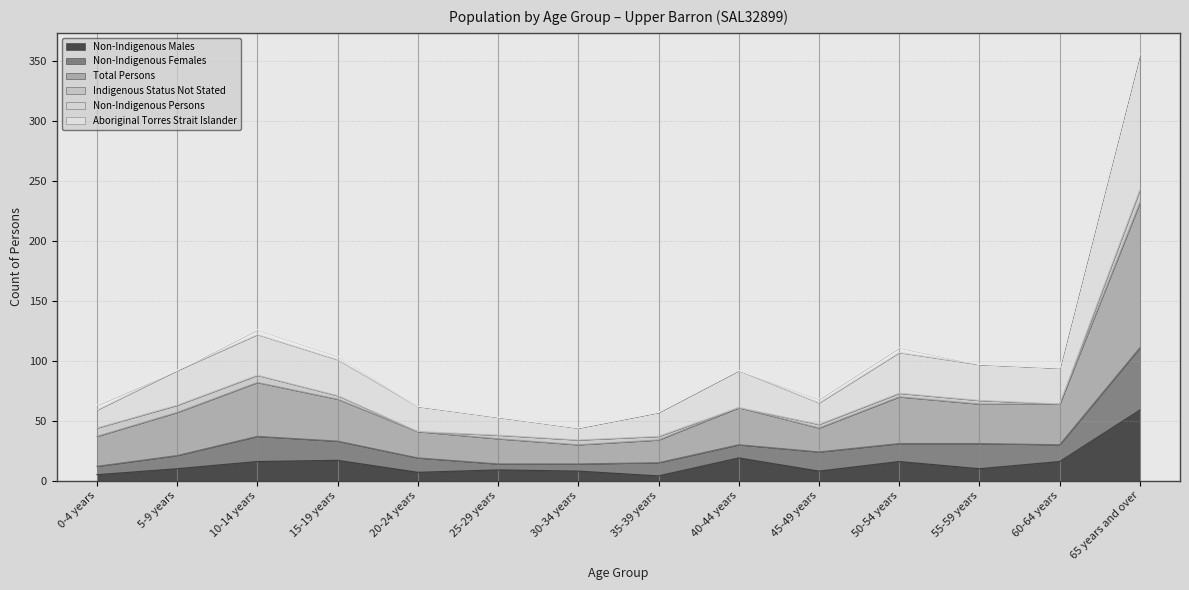

At which label does Non-Indigenous Males first exceed 10?

10-14 years